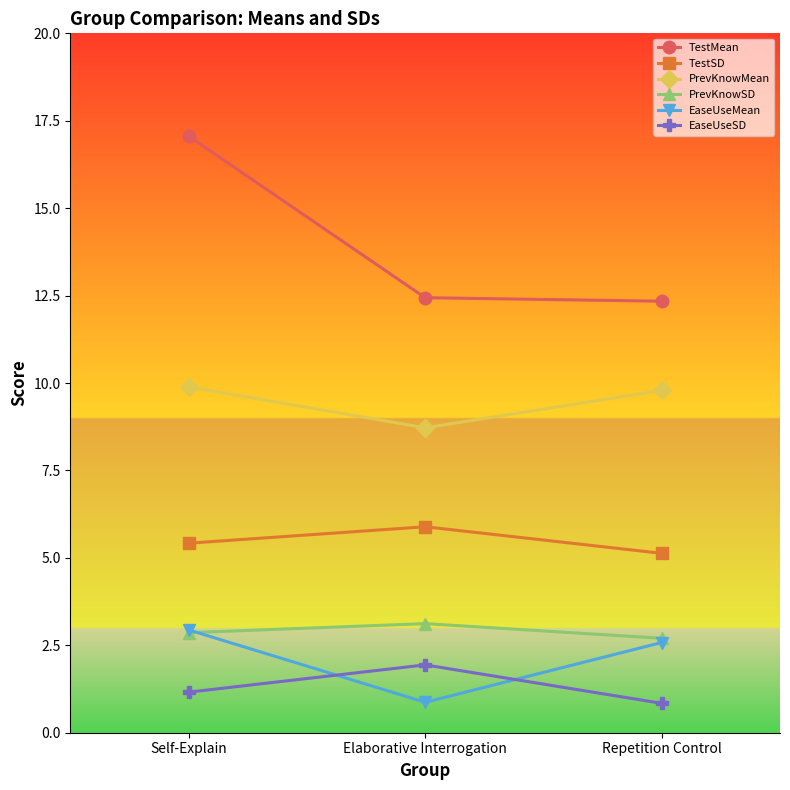

What are all the series names shown in the legend?

TestMean, TestSD, PrevKnowMean, PrevKnowSD, EaseUseMean, EaseUseSD